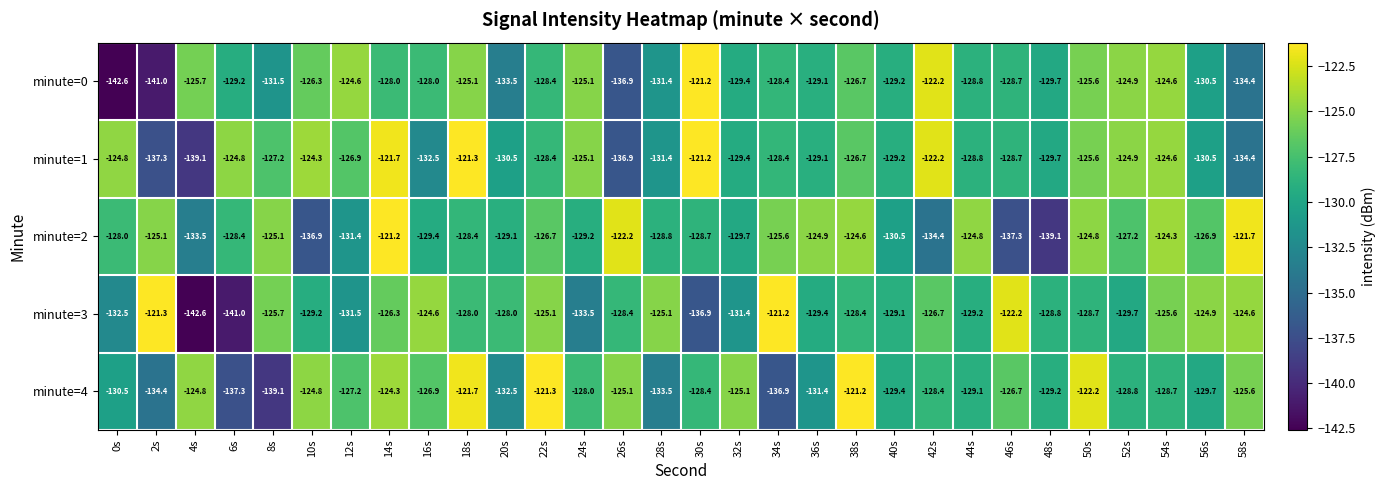

What is the approximate value of minute=2 at 42s?

-134.4